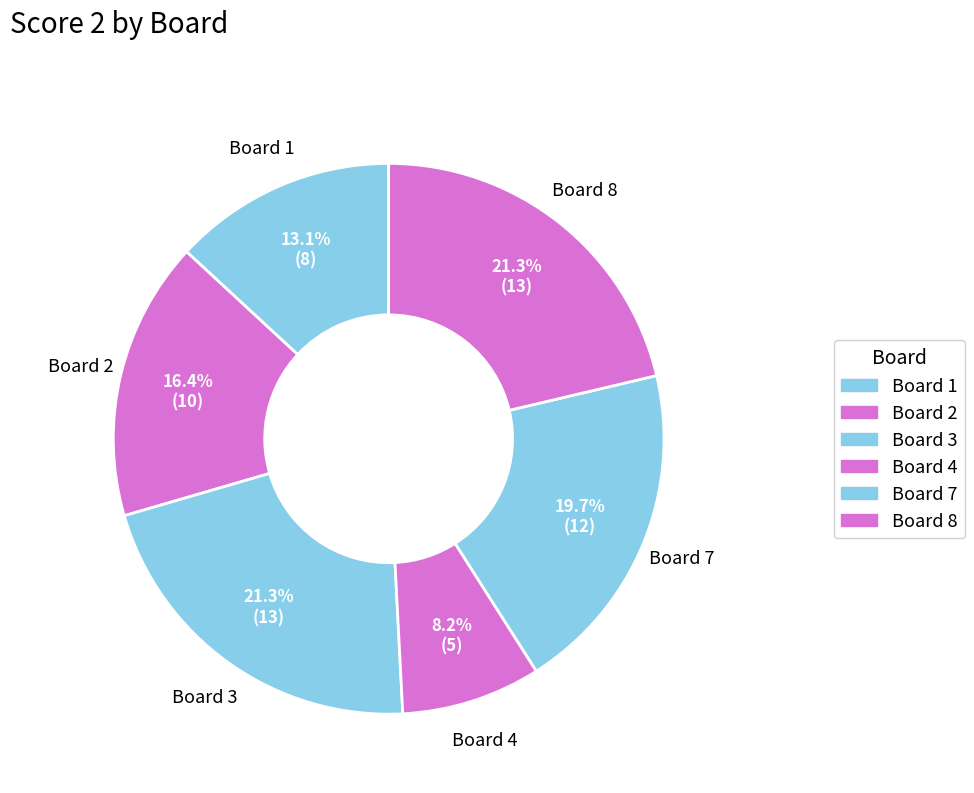

Count the number of slices in the pie.

6